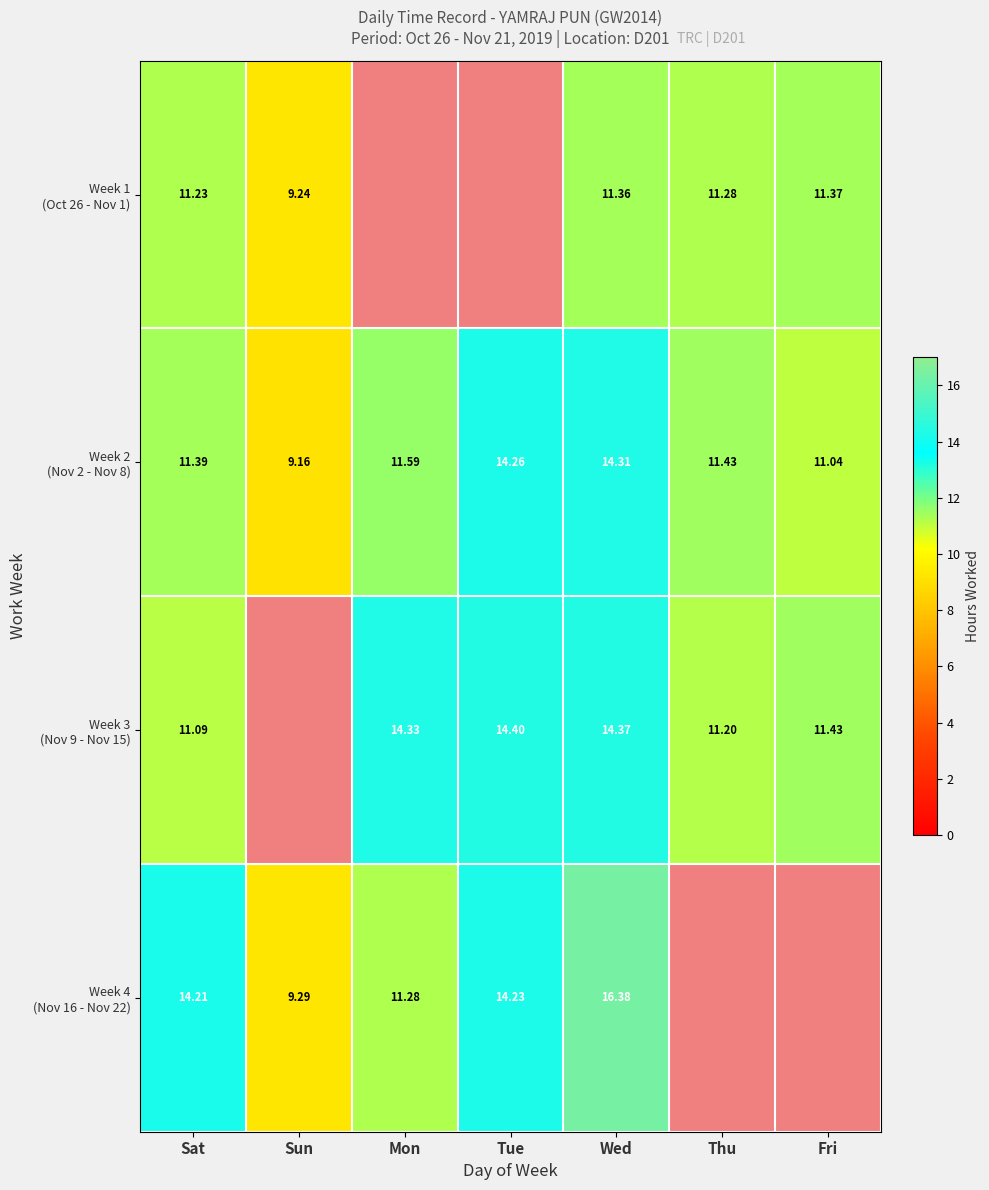

At how many categories does at least one series exceed 6?

7